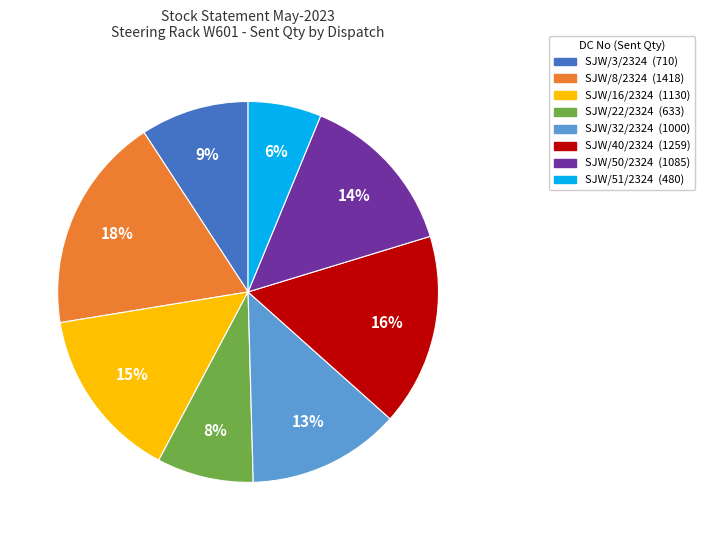

Does any single category account for the majority?

No